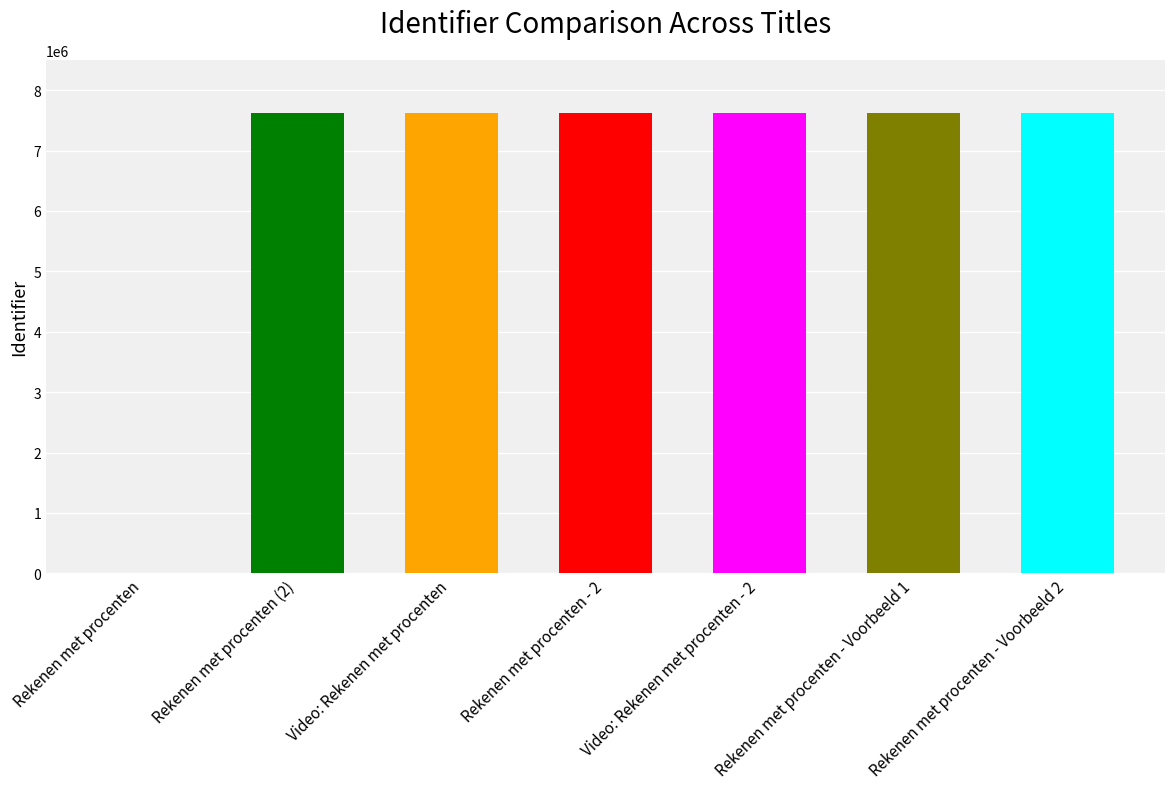

What is the sum of the values at Rekenen met procenten and Rekenen met procenten - 2?

7616877